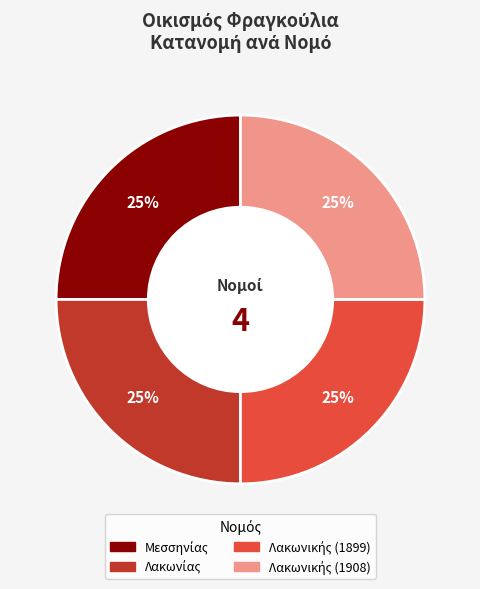

Is there a majority slice in this chart?

No